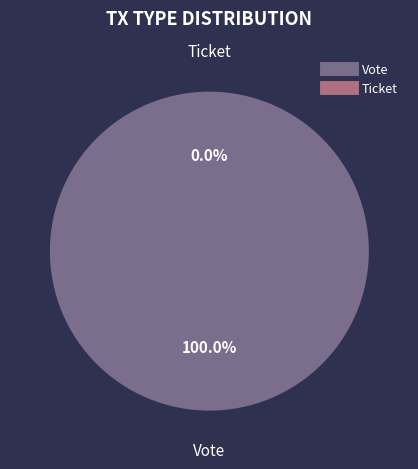

Is there any slice that represents more than half of the pie?

Yes